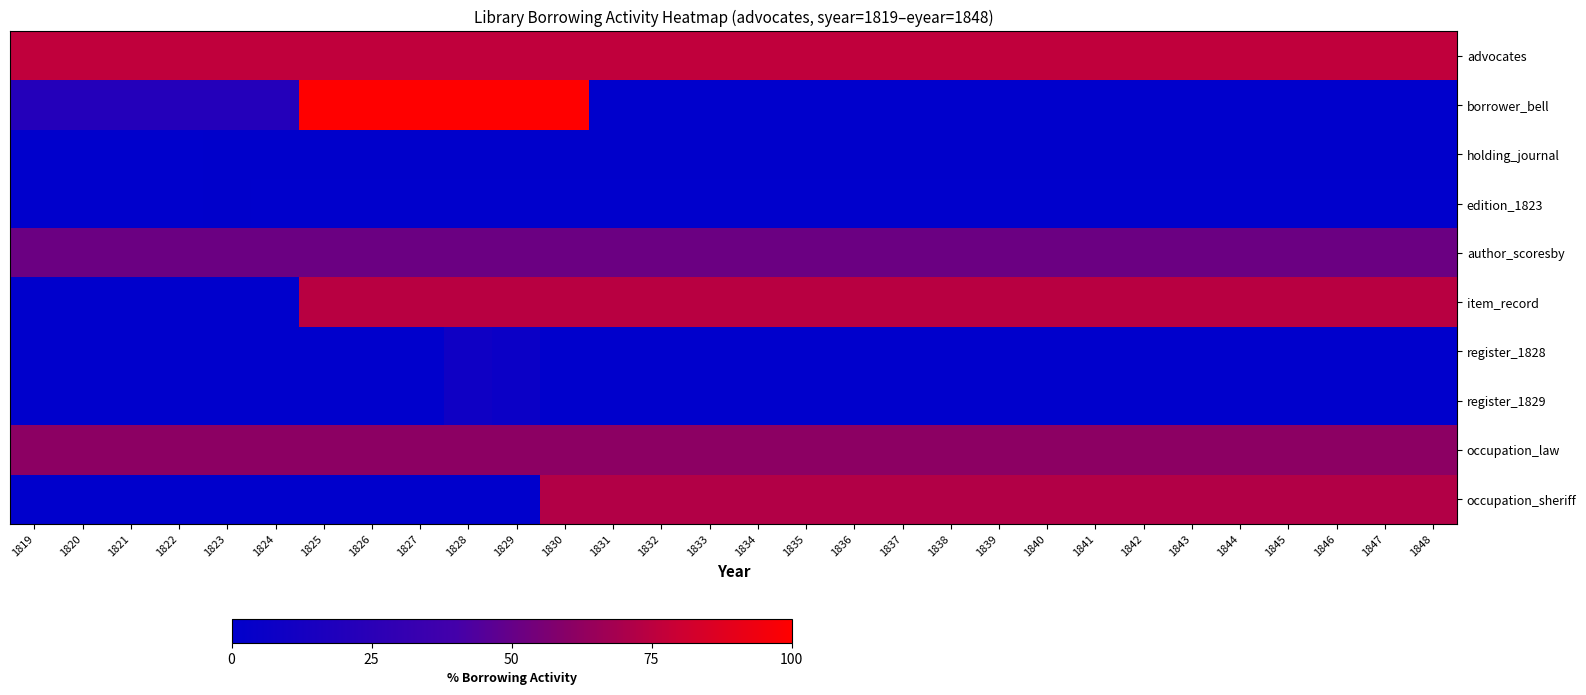

Reading left to right, what are all the values shown in this chart?

advocates: 1819=76.3	1820=76.3	1821=76.3	1822=76.3	1823=76.3	1824=76.3	1825=76.3	1826=76.3	1827=76.3	1828=76.3	1829=76.3	1830=76.3	1831=76.3	1832=76.3	1833=76.3	1834=76.3	1835=76.3	1836=76.3	1837=76.3	1838=76.3	1839=76.3	1840=76.3	1841=76.3	1842=76.3	1843=76.3	1844=76.3	1845=76.3	1846=76.3	1847=76.3	1848=76.3
borrower_bell: 1819=21.4	1820=21.4	1821=21.4	1822=21.4	1823=21.4	1824=21.4	1825=100.0	1826=100.0	1827=100.0	1828=100.0	1829=100.0	1830=100.0	1831=0.0	1832=0.0	1833=0.0	1834=0.0	1835=0.0	1836=0.0	1837=0.0	1838=0.0	1839=0.0	1840=0.0	1841=0.0	1842=0.0	1843=0.0	1844=0.0	1845=0.0	1846=0.0	1847=0.0	1848=0.0
holding_journal: 1819=0.0	1820=0.0	1821=0.0	1822=0.0	1823=0.8	1824=0.8	1825=0.8	1826=0.8	1827=0.8	1828=0.8	1829=0.8	1830=0.8	1831=0.8	1832=0.8	1833=0.8	1834=0.8	1835=0.8	1836=0.8	1837=0.8	1838=0.8	1839=0.8	1840=0.8	1841=0.8	1842=0.8	1843=0.8	1844=0.8	1845=0.8	1846=0.8	1847=0.8	1848=0.8
edition_1823: 1819=0.0	1820=0.0	1821=0.0	1822=0.0	1823=0.8	1824=0.0	1825=0.0	1826=0.0	1827=0.0	1828=0.0	1829=0.0	1830=0.0	1831=0.0	1832=0.0	1833=0.0	1834=0.0	1835=0.0	1836=0.0	1837=0.0	1838=0.0	1839=0.0	1840=0.0	1841=0.0	1842=0.0	1843=0.0	1844=0.0	1845=0.0	1846=0.0	1847=0.0	1848=0.0
author_scoresby: 1819=51.9	1820=51.9	1821=51.9	1822=51.9	1823=51.9	1824=51.9	1825=51.9	1826=51.9	1827=51.9	1828=51.9	1829=51.9	1830=51.9	1831=51.9	1832=51.9	1833=51.9	1834=51.9	1835=51.9	1836=51.9	1837=51.9	1838=51.9	1839=51.9	1840=51.9	1841=51.9	1842=51.9	1843=51.9	1844=51.9	1845=51.9	1846=51.9	1847=51.9	1848=51.9
item_record: 1819=0.0	1820=0.0	1821=0.0	1822=0.0	1823=0.0	1824=0.0	1825=74.0	1826=74.0	1827=74.0	1828=74.0	1829=74.0	1830=74.0	1831=74.0	1832=74.0	1833=74.0	1834=74.0	1835=74.0	1836=74.0	1837=74.0	1838=74.0	1839=74.0	1840=74.0	1841=74.0	1842=74.0	1843=74.0	1844=74.0	1845=74.0	1846=74.0	1847=74.0	1848=74.0
register_1828: 1819=0.0	1820=0.0	1821=0.0	1822=0.0	1823=0.0	1824=0.0	1825=0.0	1826=0.0	1827=0.0	1828=9.2	1829=6.9	1830=0.0	1831=0.0	1832=0.0	1833=0.0	1834=0.0	1835=0.0	1836=0.0	1837=0.0	1838=0.0	1839=0.0	1840=0.0	1841=0.0	1842=0.0	1843=0.0	1844=0.0	1845=0.0	1846=0.0	1847=0.0	1848=0.0
register_1829: 1819=0.0	1820=0.0	1821=0.0	1822=0.0	1823=0.0	1824=0.0	1825=0.0	1826=0.0	1827=0.0	1828=9.2	1829=6.9	1830=0.0	1831=0.0	1832=0.0	1833=0.0	1834=0.0	1835=0.0	1836=0.0	1837=0.0	1838=0.0	1839=0.0	1840=0.0	1841=0.0	1842=0.0	1843=0.0	1844=0.0	1845=0.0	1846=0.0	1847=0.0	1848=0.0
occupation_law: 1819=61.1	1820=61.1	1821=61.1	1822=61.1	1823=61.1	1824=61.1	1825=61.1	1826=61.1	1827=61.1	1828=61.1	1829=61.1	1830=61.1	1831=61.1	1832=61.1	1833=61.1	1834=61.1	1835=61.1	1836=61.1	1837=61.1	1838=61.1	1839=61.1	1840=61.1	1841=61.1	1842=61.1	1843=61.1	1844=61.1	1845=61.1	1846=61.1	1847=61.1	1848=61.1
occupation_sheriff: 1819=0.0	1820=0.0	1821=0.0	1822=0.0	1823=0.0	1824=0.0	1825=0.0	1826=0.0	1827=0.0	1828=0.0	1829=0.0	1830=72.5	1831=72.5	1832=72.5	1833=72.5	1834=72.5	1835=72.5	1836=72.5	1837=72.5	1838=72.5	1839=72.5	1840=72.5	1841=72.5	1842=72.5	1843=72.5	1844=72.5	1845=72.5	1846=72.5	1847=72.5	1848=72.5